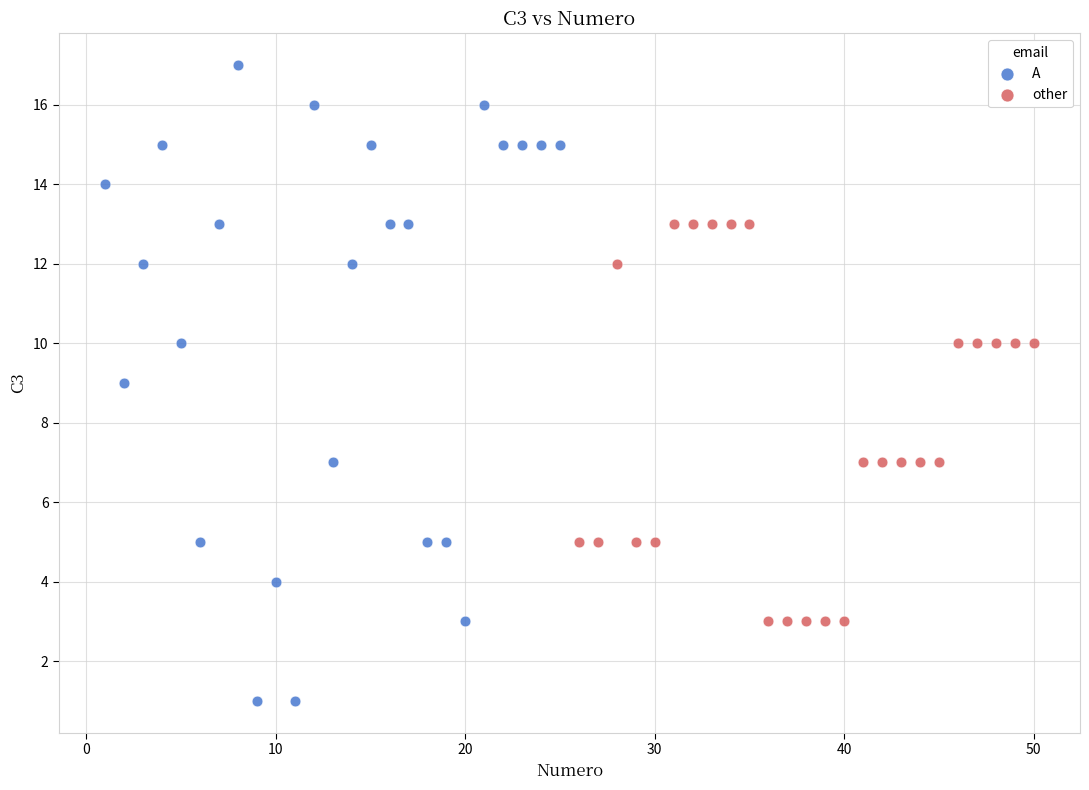

Which series contains the highest Y value?

A